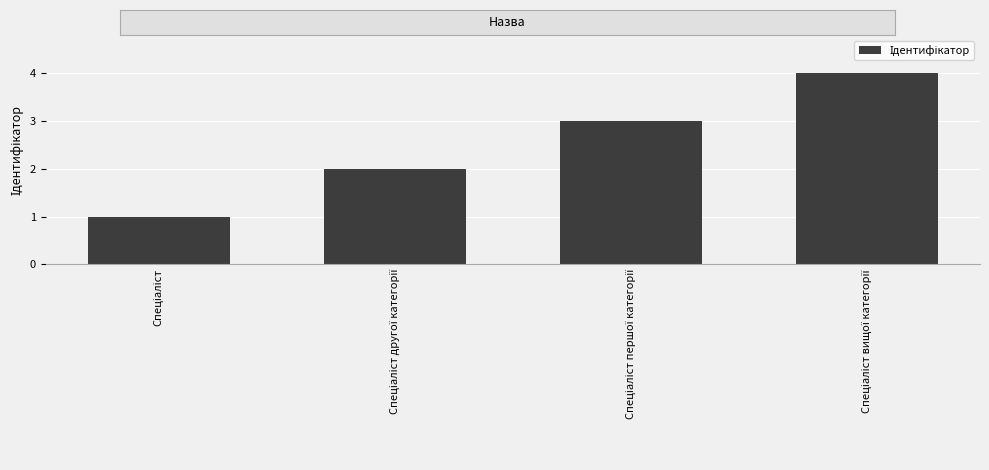

What is the minimum value shown in the chart?

1